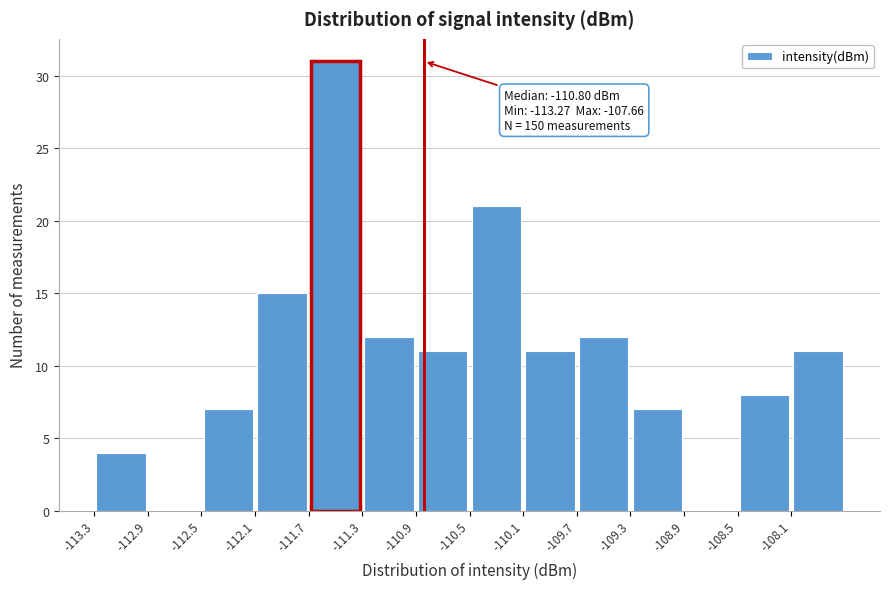

Which range on the x-axis has the tallest bar?

-111.65 to -111.25